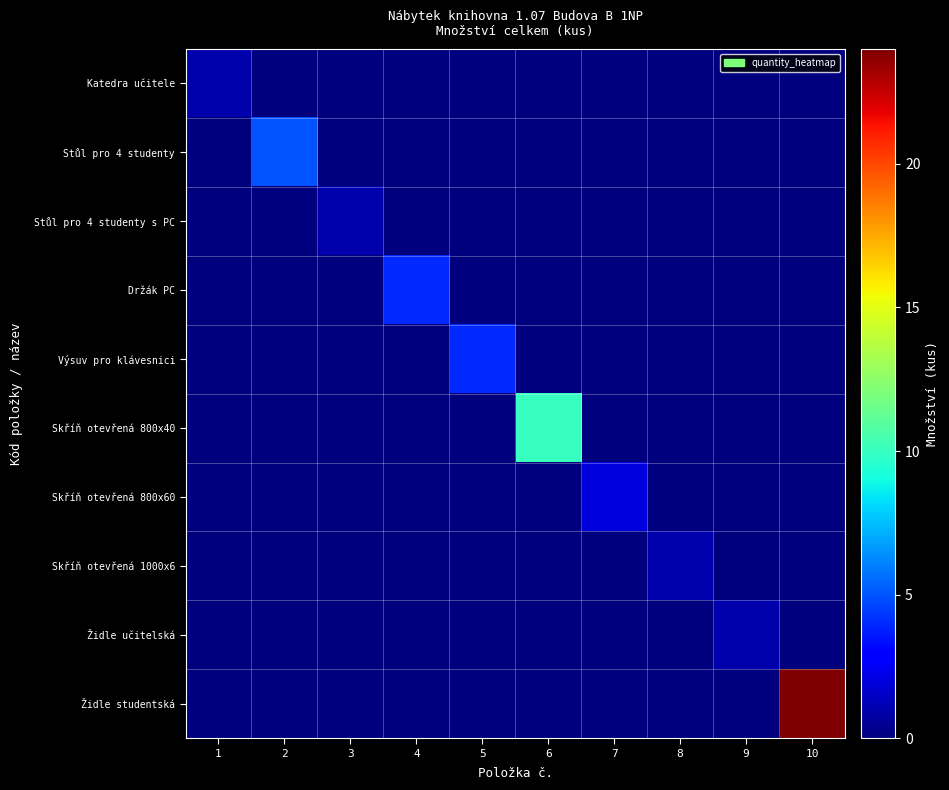

Reading left to right, transcribe all the data shown in this chart.

Katedra učitele: 1=1	2=0	3=0	4=0	5=0	6=0	7=0	8=0	9=0	10=0
Stůl pro 4 studenty: 1=0	2=5	3=0	4=0	5=0	6=0	7=0	8=0	9=0	10=0
Stůl pro 4 studenty s PC: 1=0	2=0	3=1	4=0	5=0	6=0	7=0	8=0	9=0	10=0
Držák PC: 1=0	2=0	3=0	4=4	5=0	6=0	7=0	8=0	9=0	10=0
Výsuv pro klávesnici: 1=0	2=0	3=0	4=0	5=4	6=0	7=0	8=0	9=0	10=0
Skříň otevřená 800x40: 1=0	2=0	3=0	4=0	5=0	6=10	7=0	8=0	9=0	10=0
Skříň otevřená 800x60: 1=0	2=0	3=0	4=0	5=0	6=0	7=2	8=0	9=0	10=0
Skříň otevřená 1000x6: 1=0	2=0	3=0	4=0	5=0	6=0	7=0	8=1	9=0	10=0
Židle učitelská: 1=0	2=0	3=0	4=0	5=0	6=0	7=0	8=0	9=1	10=0
Židle studentská: 1=0	2=0	3=0	4=0	5=0	6=0	7=0	8=0	9=0	10=24